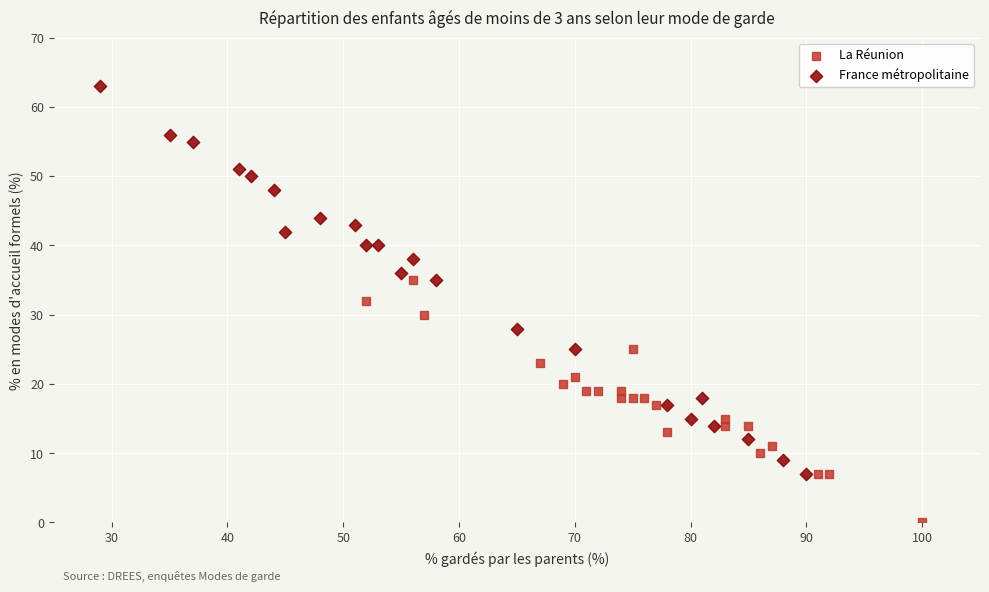

Which series has the widest spread of Y values?

France métropolitaine